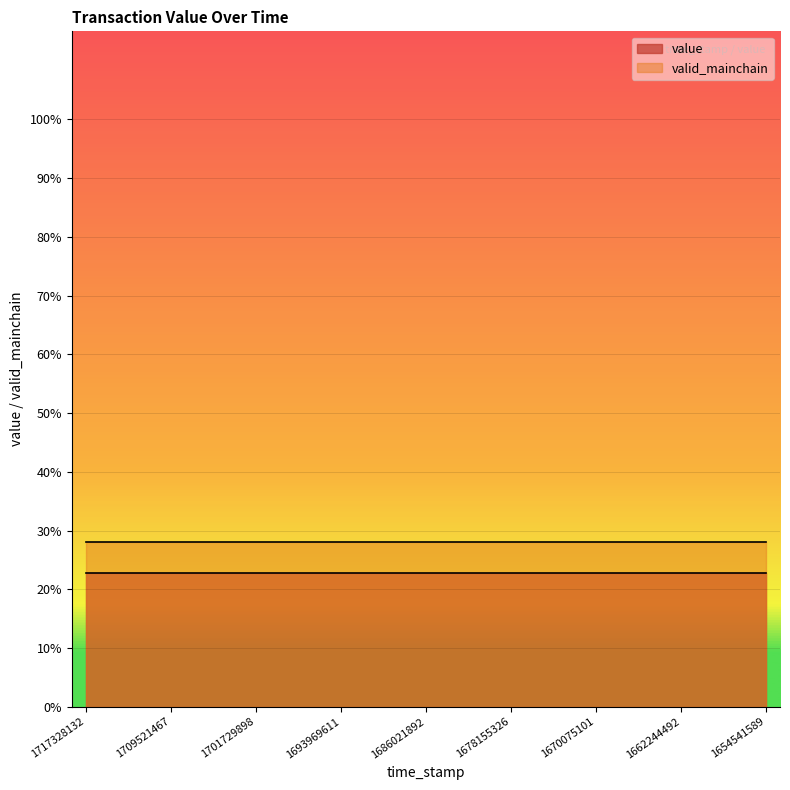

List the series in order of their peak value, lowest first.

value, valid_mainchain